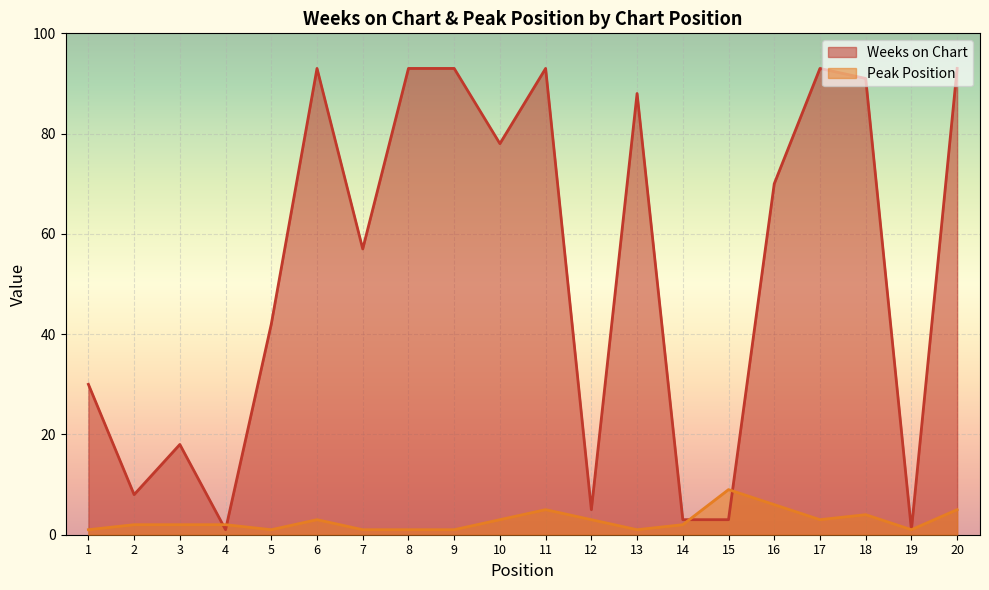

Reading left to right, transcribe all the data shown in this chart.

Weeks on Chart: 1=30	2=8	3=18	4=1	5=42	6=93	7=57	8=93	9=93	10=78	11=93	12=5	13=88	14=3	15=3	16=70	17=93	18=91	19=1	20=93
Peak Position: 1=1	2=2	3=2	4=2	5=1	6=3	7=1	8=1	9=1	10=3	11=5	12=3	13=1	14=2	15=9	16=6	17=3	18=4	19=1	20=5